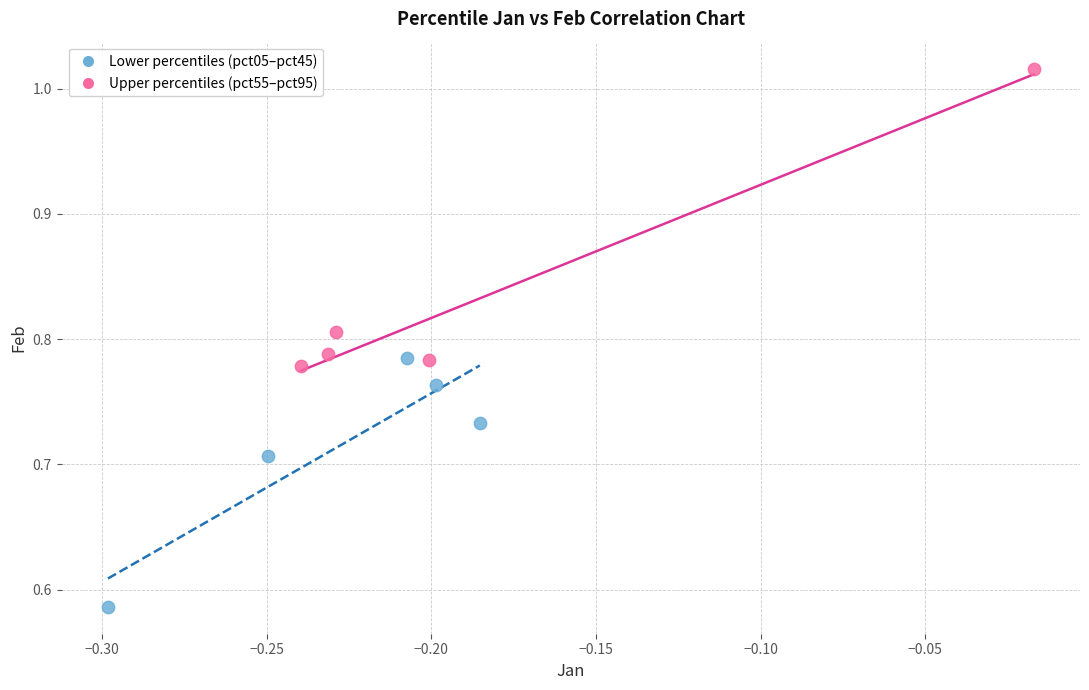

Which series contains the lowest Y value?

Lower percentiles (pct05–pct45)